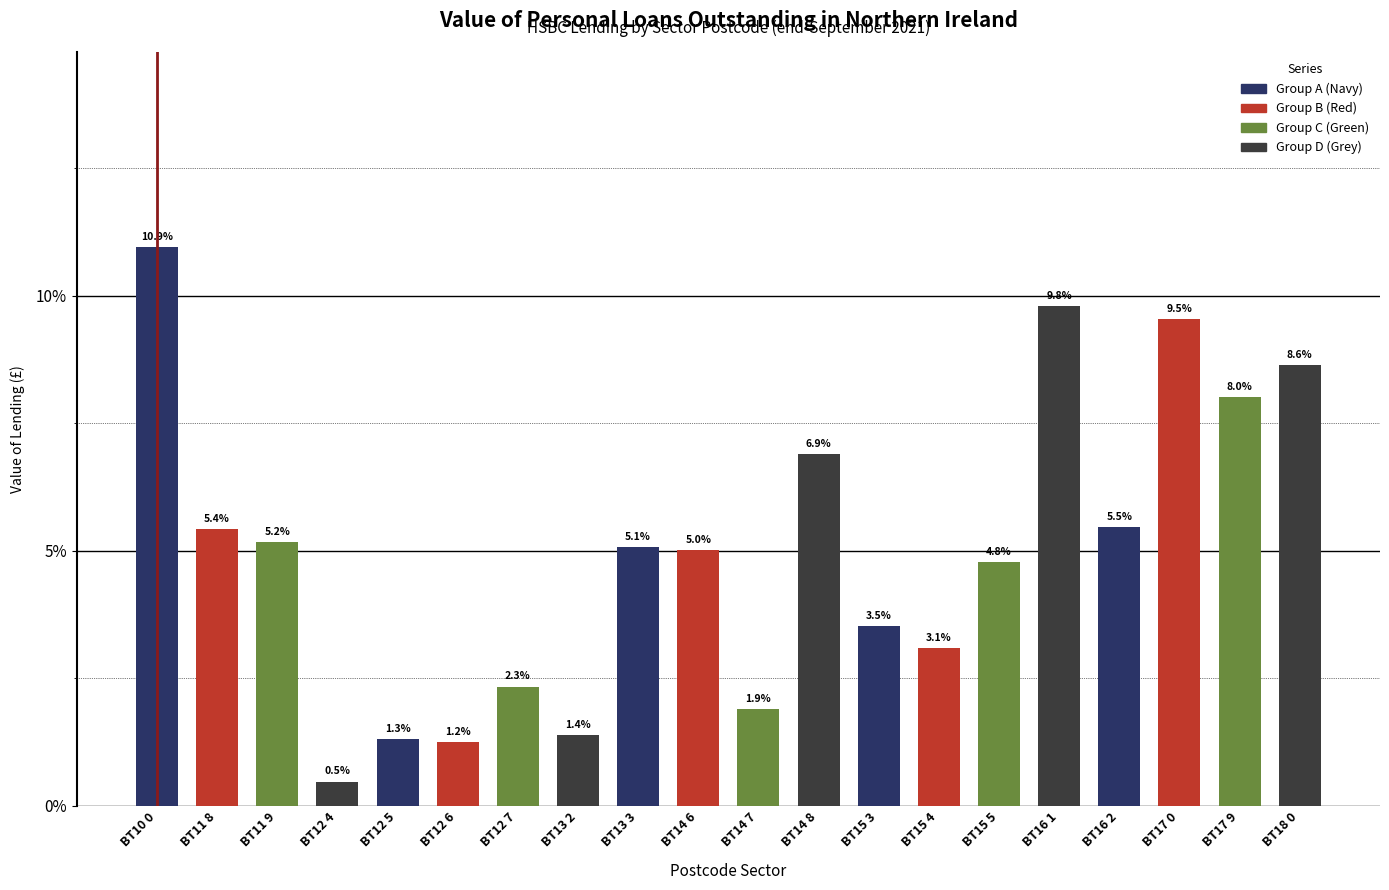

What is the average value?

5.0